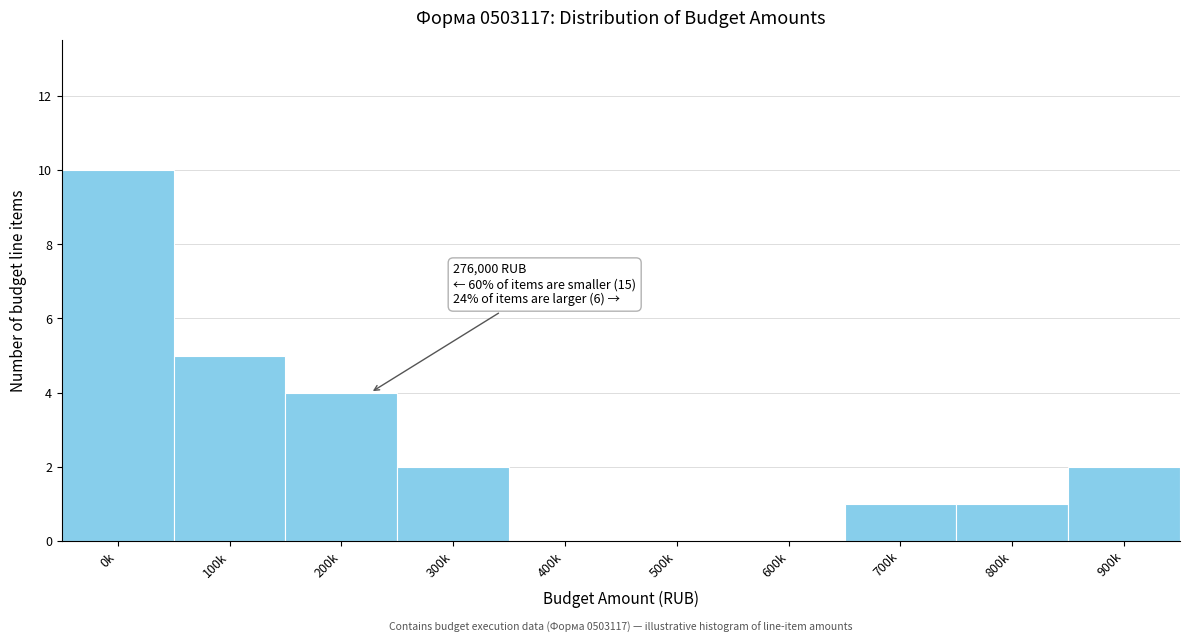

Reading right to left, list all the values displayed in this chart.

900k=2	800k=1	700k=1	600k=0	500k=0	400k=0	300k=2	200k=4	100k=5	0k=10